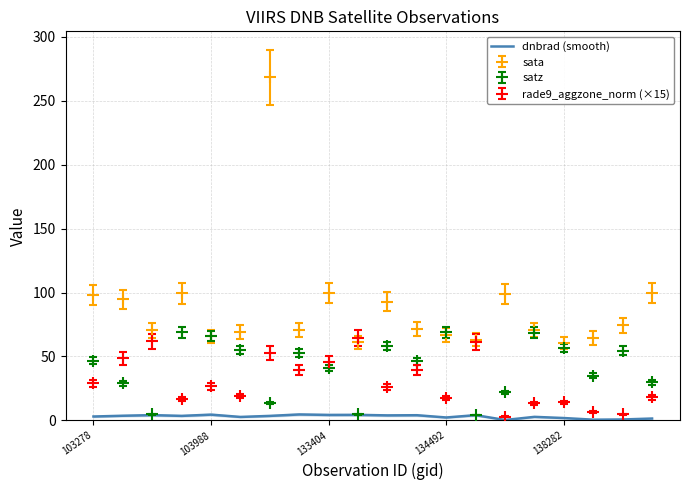

The value of satz at 138282 is 77.7. True or false?

False